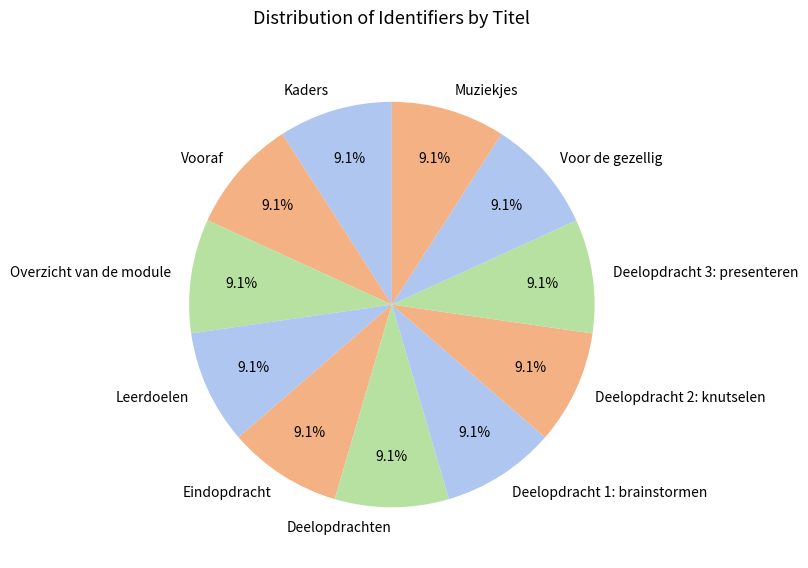

What percentage is NOT represented by Vooraf?

90.9%